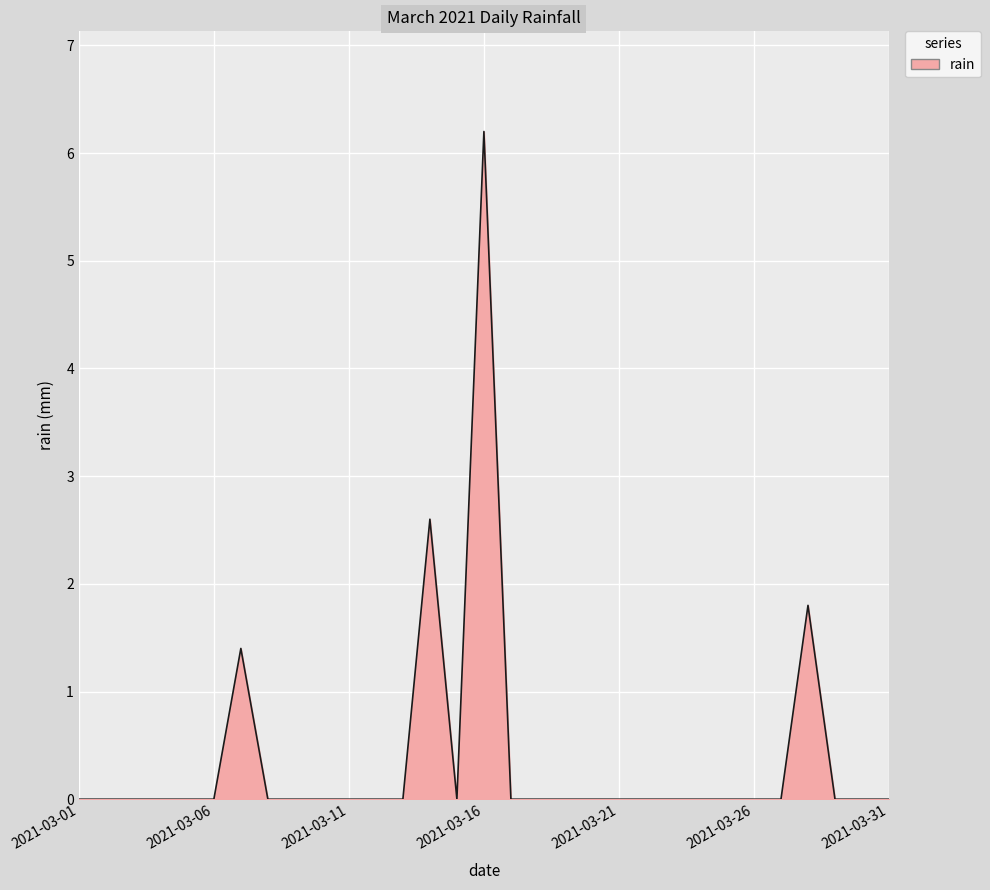

What is the difference between the maximum and minimum values?

6.2